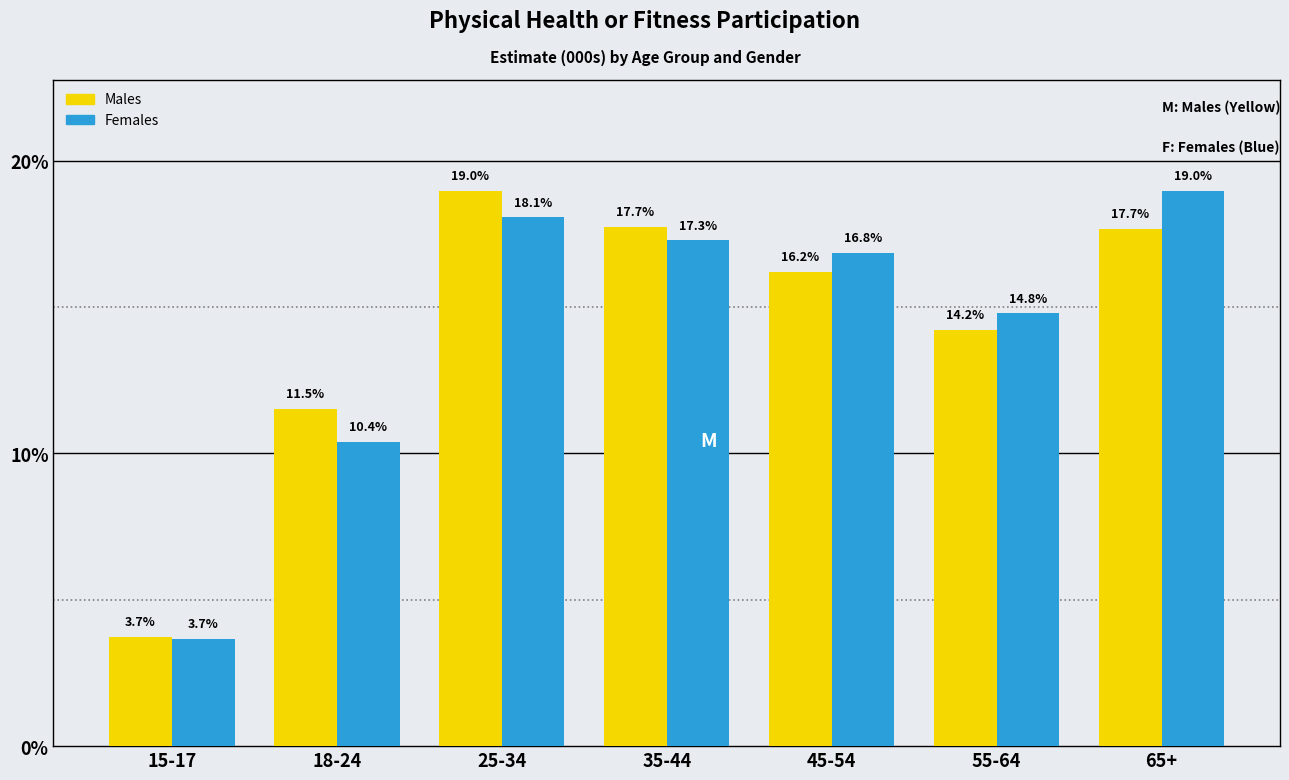

Reading left to right, extract all data points from this chart.

Males: 3.7	11.5	19.0	17.7	16.2	14.2	17.7
Females: 3.7	10.4	18.1	17.3	16.8	14.8	19.0